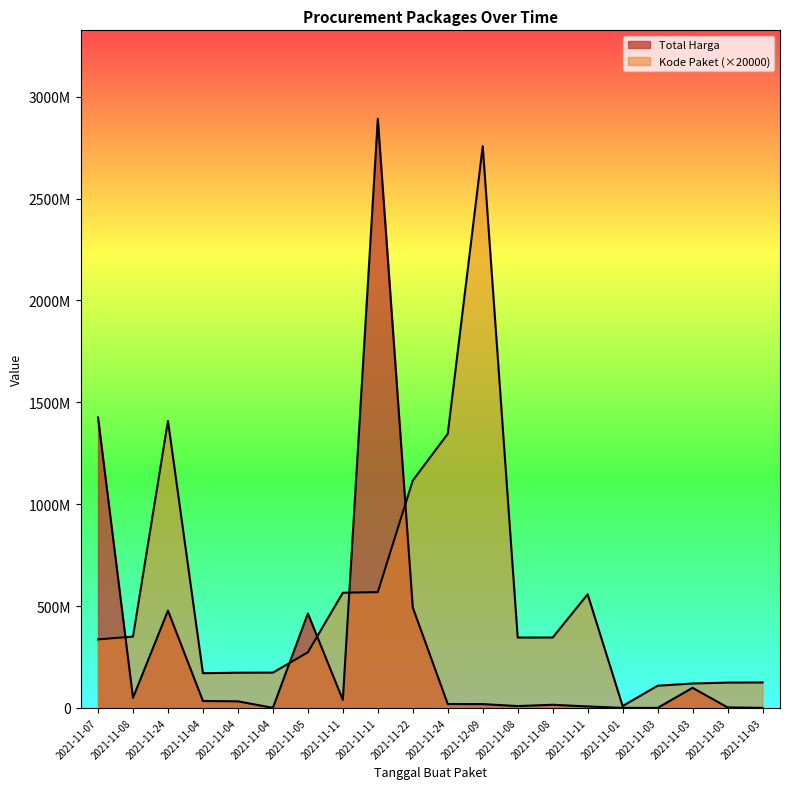

True or false: Kode Paket has more than 1 points higher than both neighbors.

True